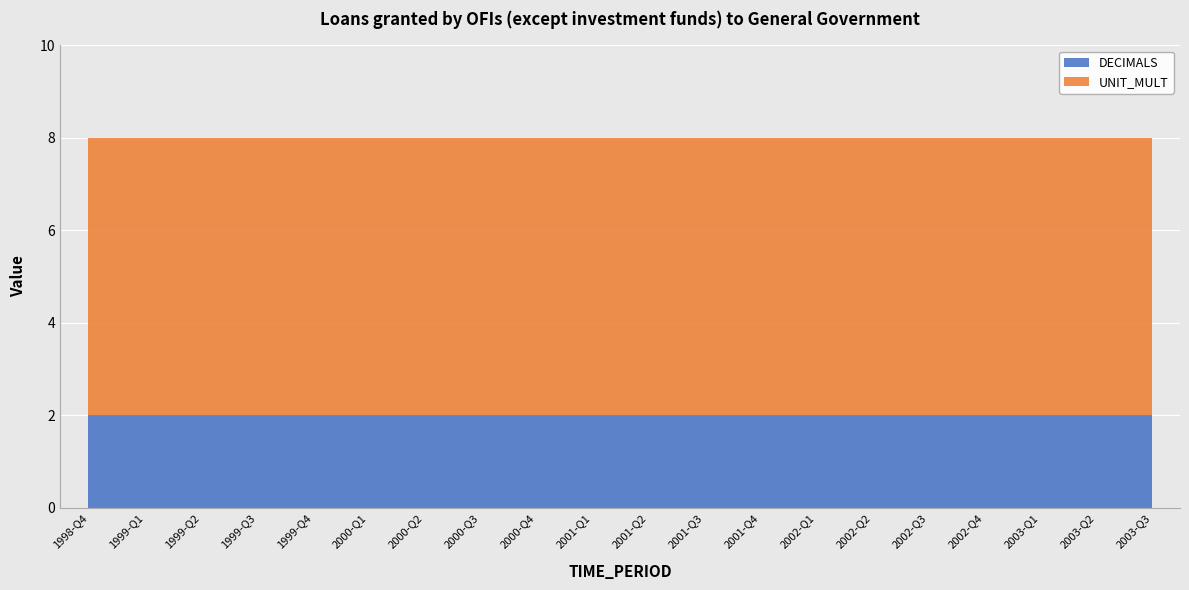

Is it true that DECIMALS equals 3 at 2002-Q3?

False